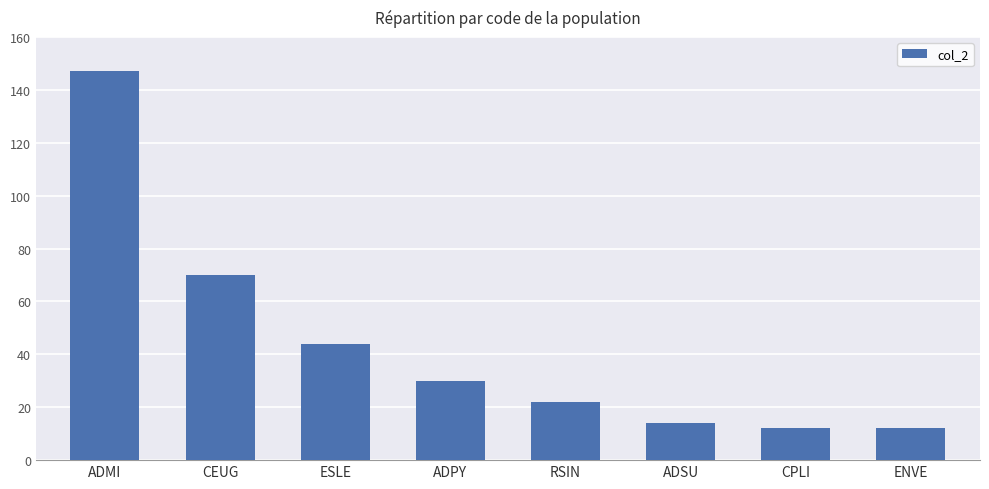

What is the maximum value shown in the chart?

147